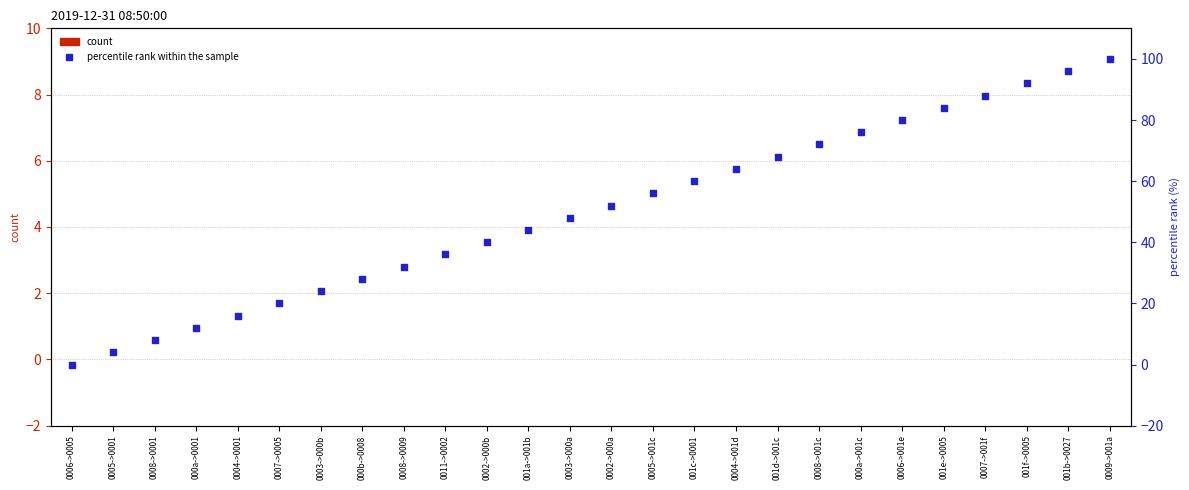

Which series has the largest total across all categories?

percentile rank within the sample